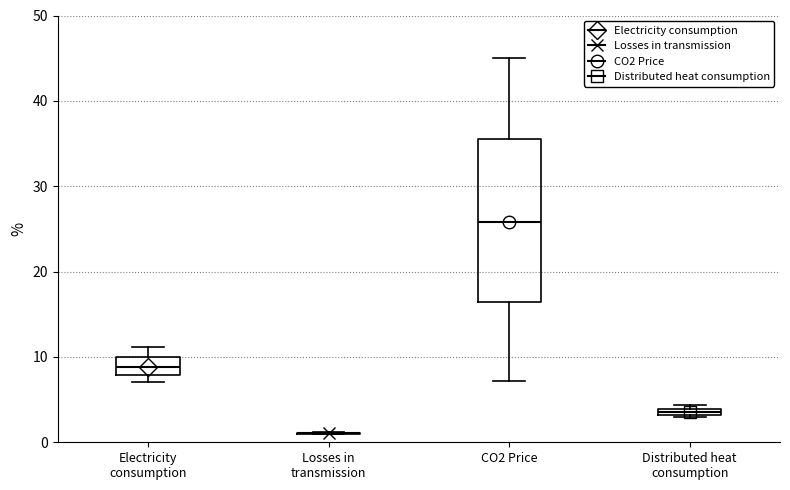

Comparing the boxes themselves (not the whiskers), which one is the tallest?

CO2 Price